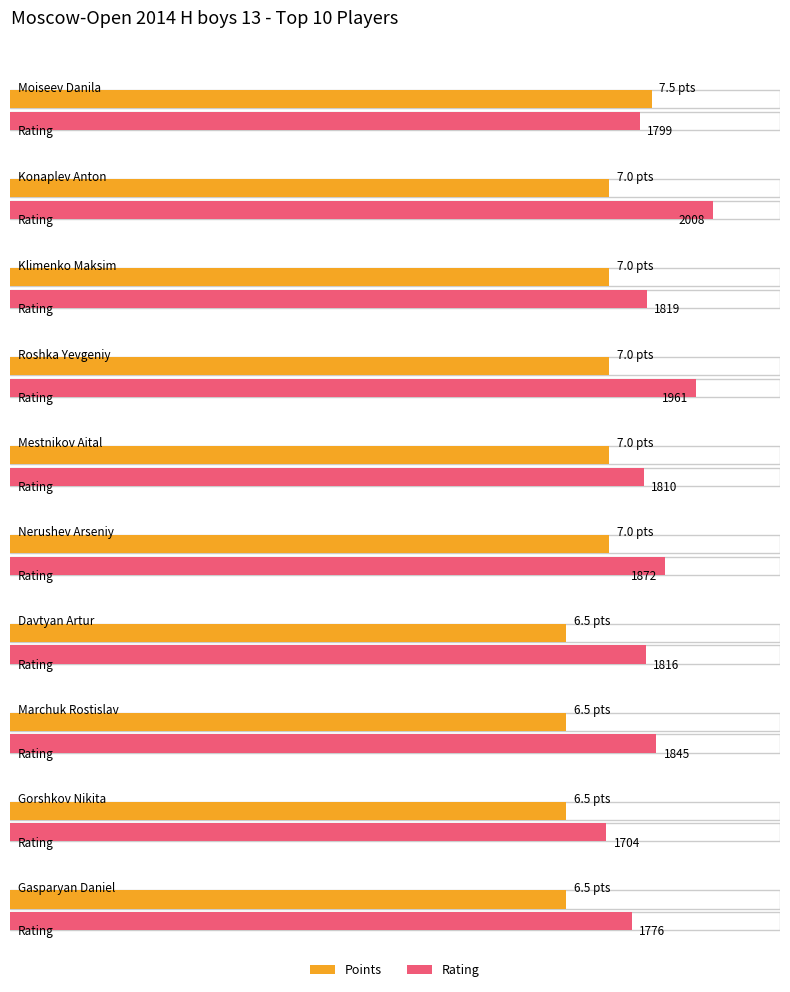

Reading left to right, extract all data points from this chart.

Points: 7.5	7.0	7.0	7.0	7.0	7.0	6.5	6.5	6.5	6.5
Rating: 1799.0	2008.0	1819.0	1961.0	1810.0	1872.0	1816.0	1845.0	1704.0	1776.0